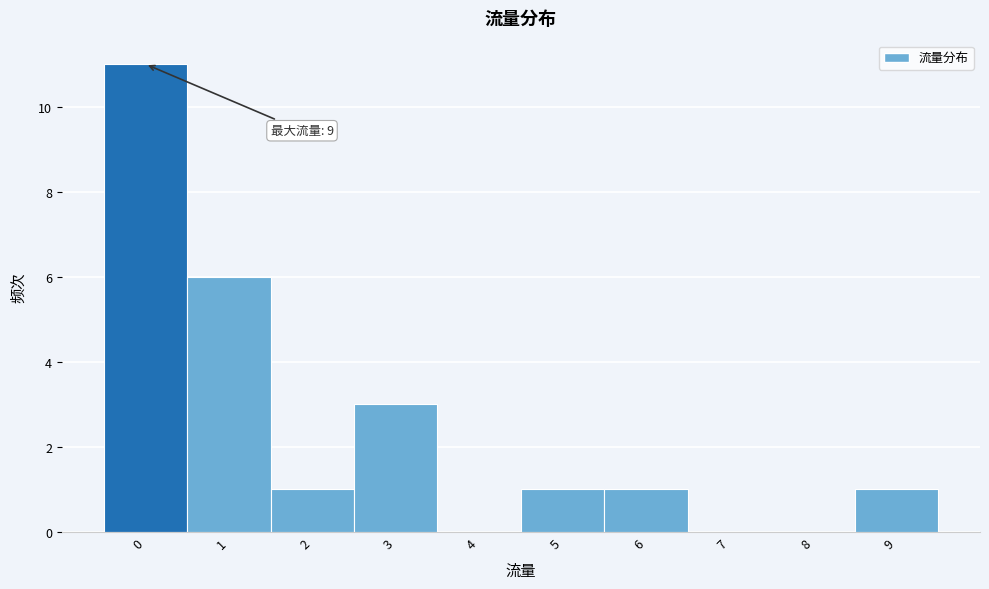

Reading left to right, transcribe all the data shown in this chart.

0=11	1=6	2=1	3=3	4=0	5=1	6=1	7=0	8=0	9=1